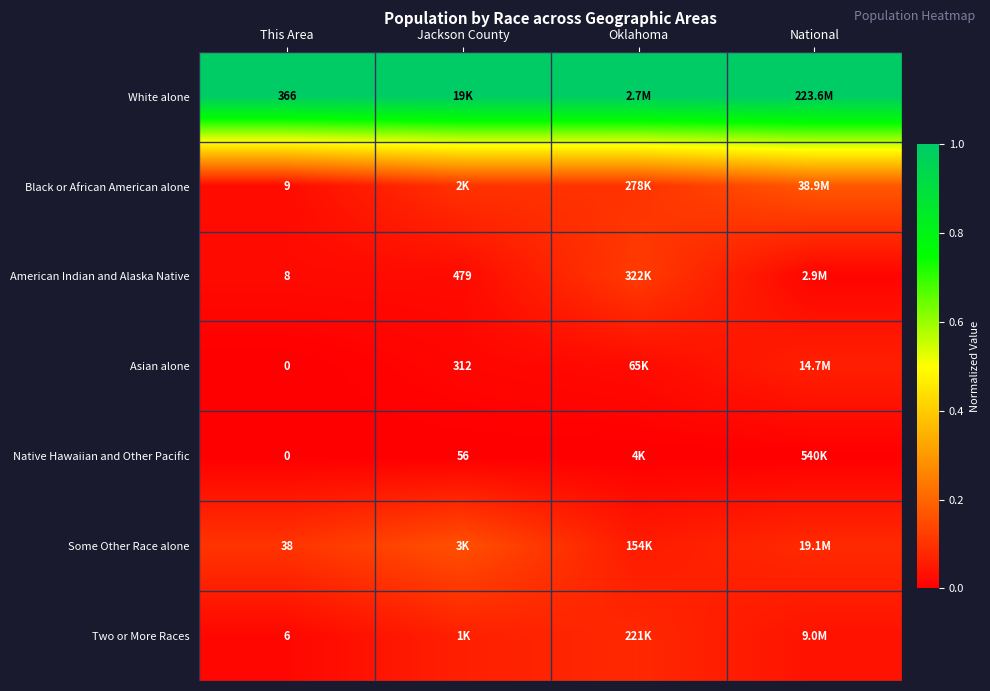

Rank the series by their maximum value, from lowest to highest.

Native Hawaiian and Other Pacific, Asian alone, Two or More Races, American Indian and Alaska Native, Some Other Race alone, Black or African American alone, White alone